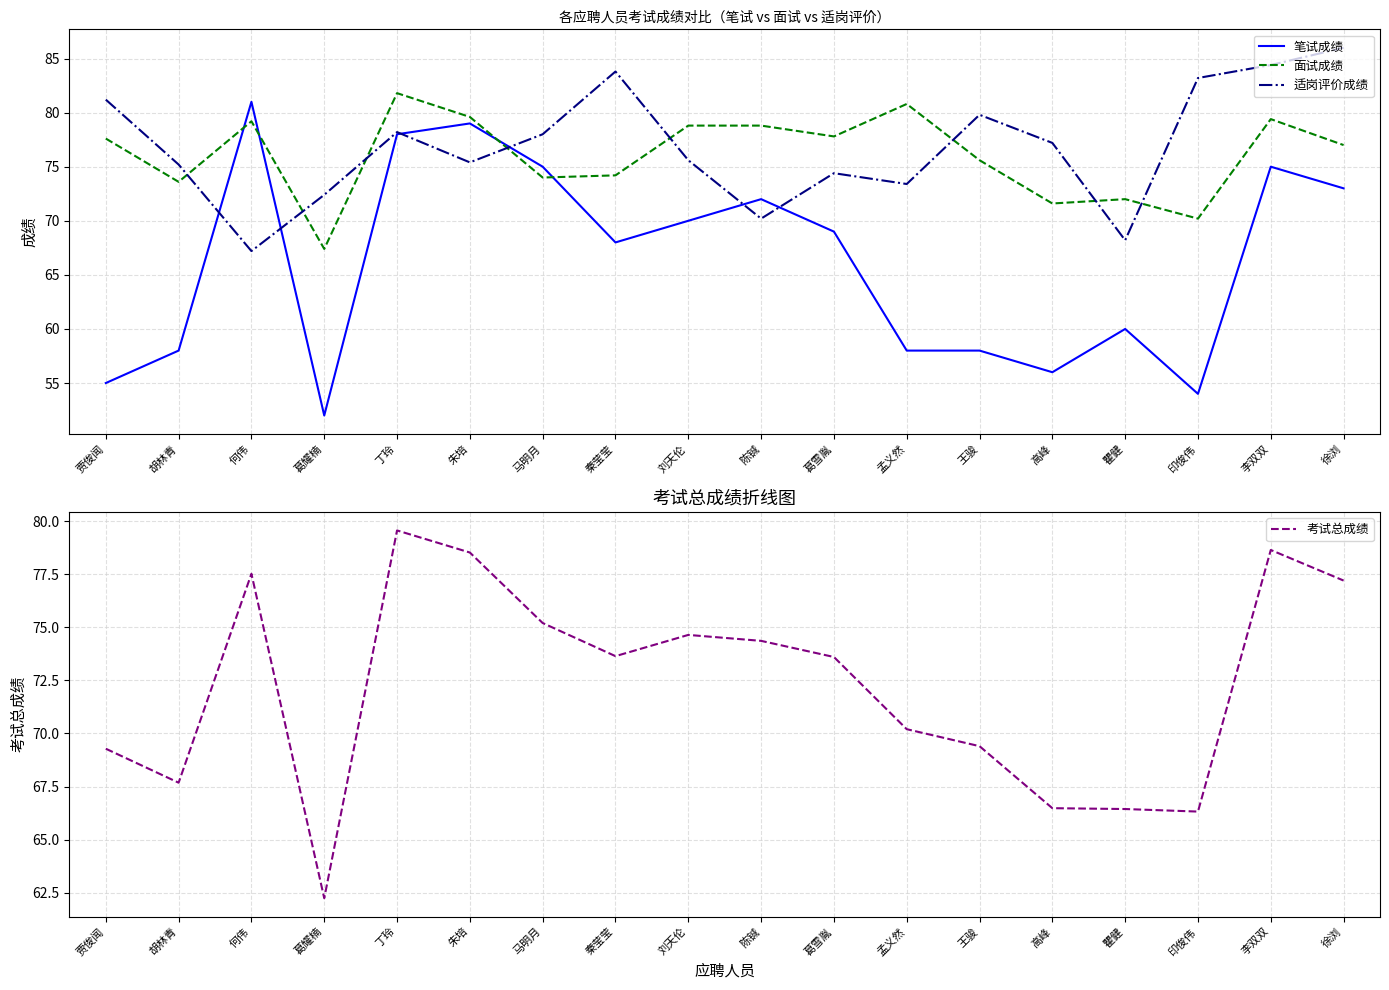

What are all the series names shown in the legend?

笔试成绩, 面试成绩, 适岗评价成绩, 考试总成绩